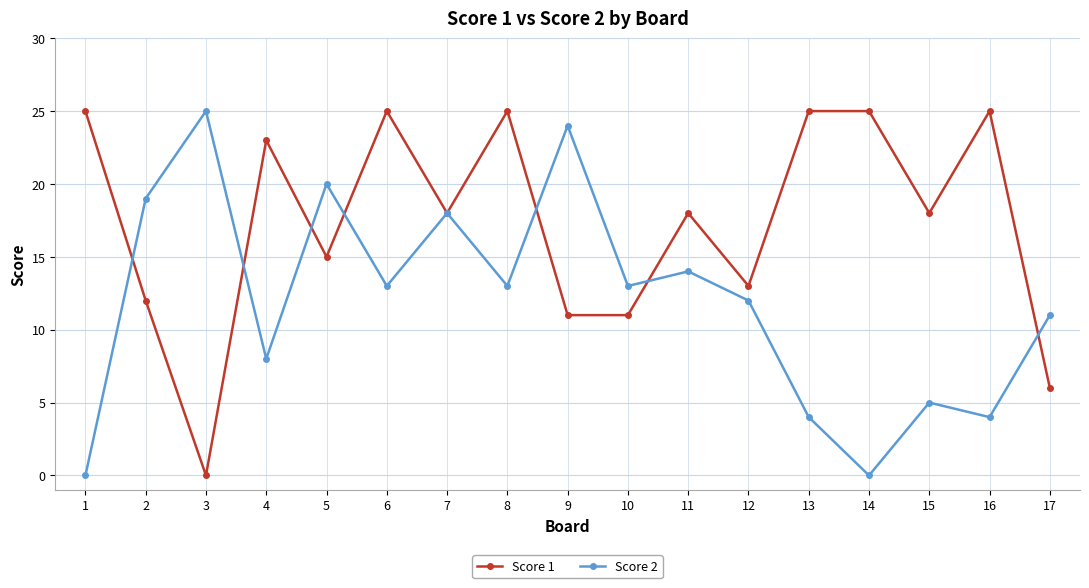

Rank the series at 12 from lowest to highest value.

Score 2, Score 1